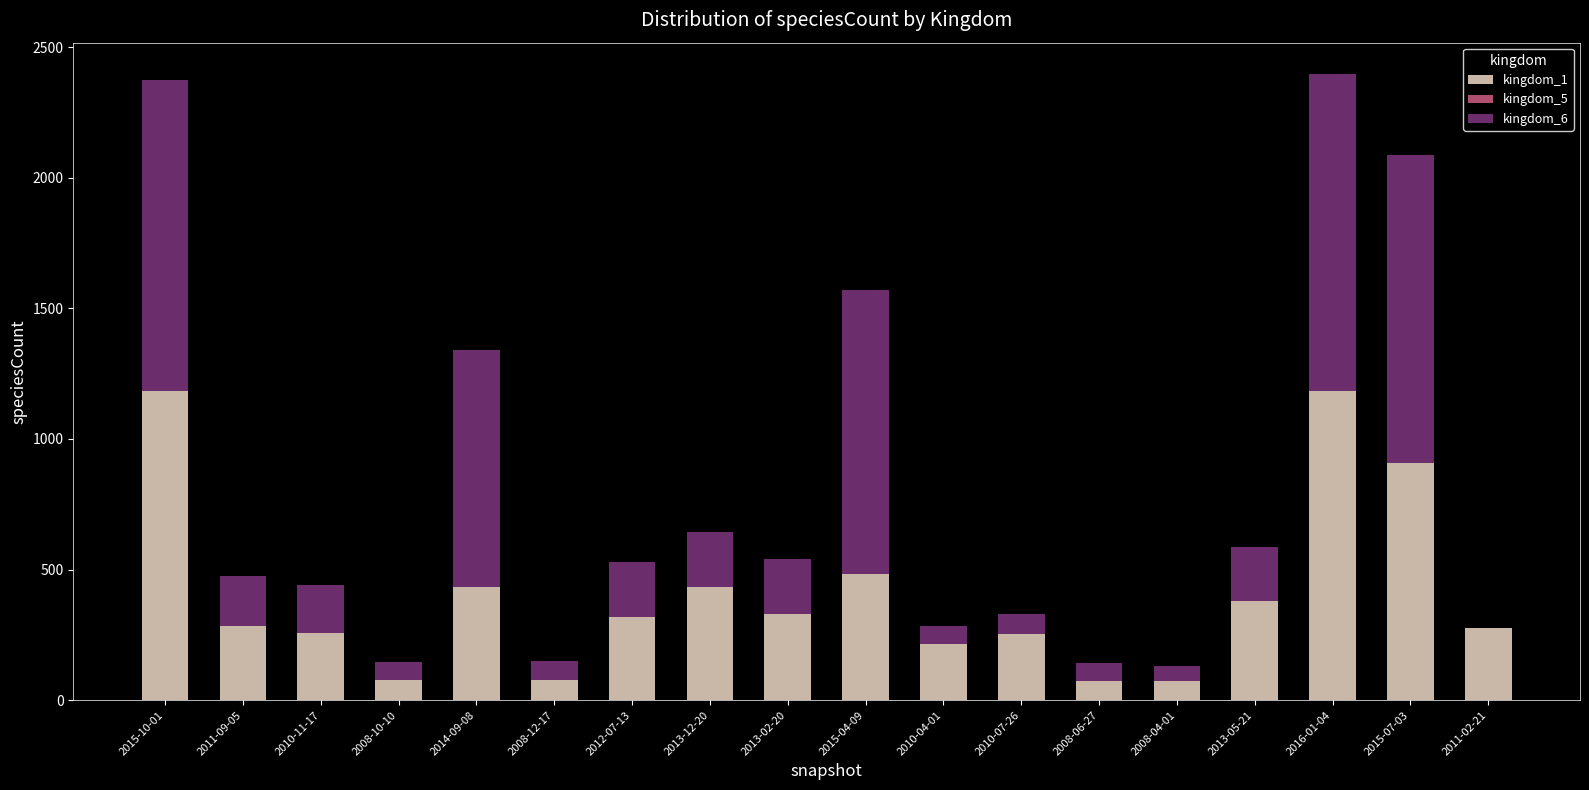

What position from the right is 2010-07-26?

7